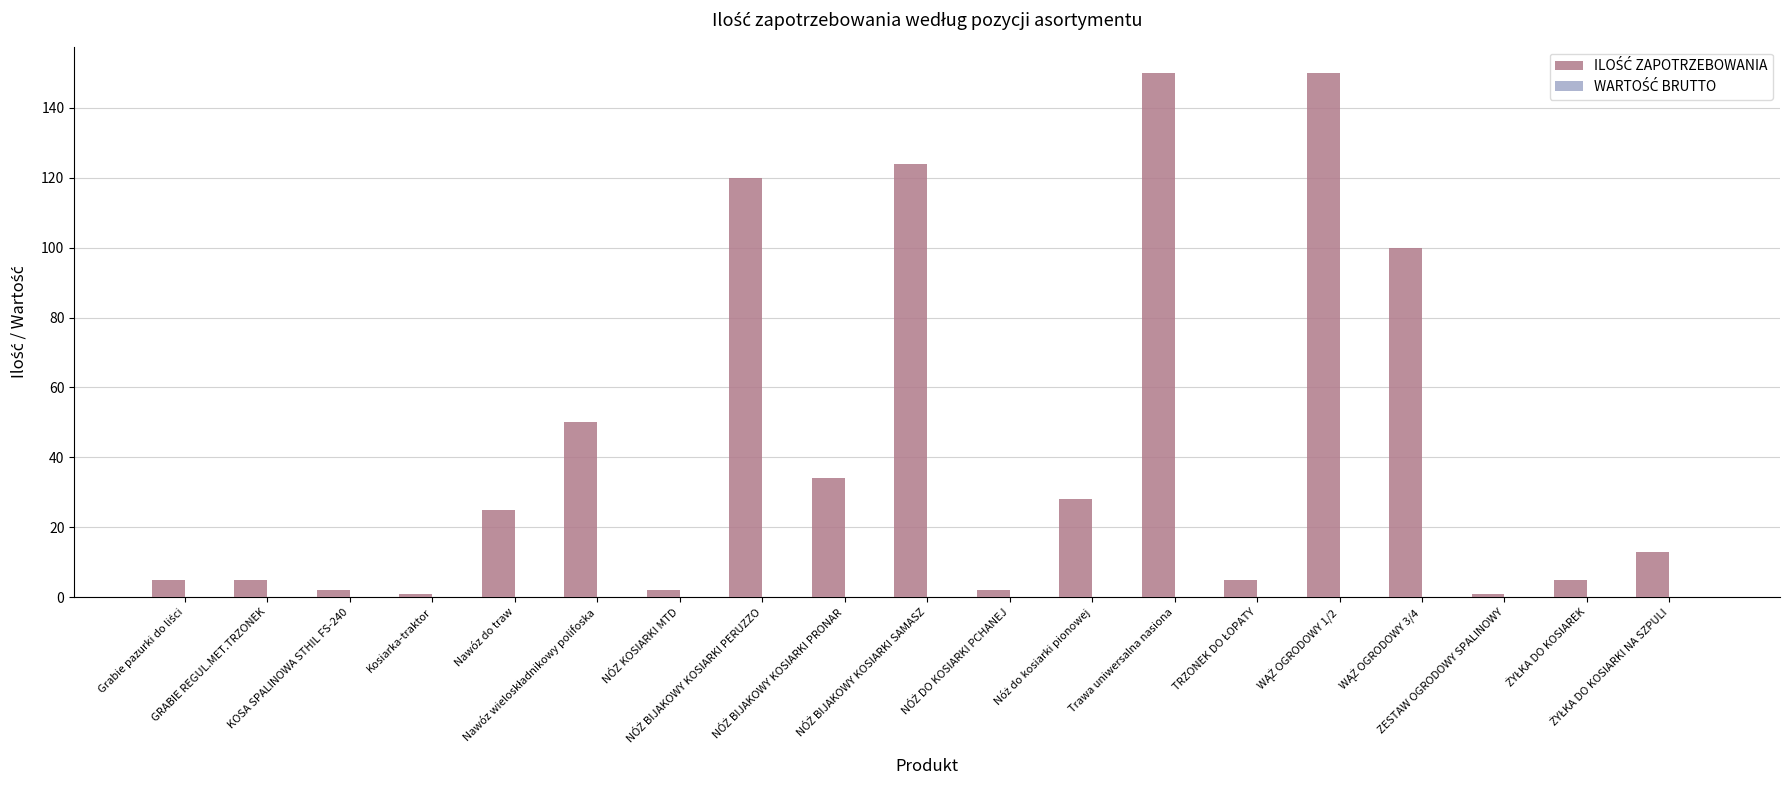

What is the difference between the second highest and second lowest values?

149